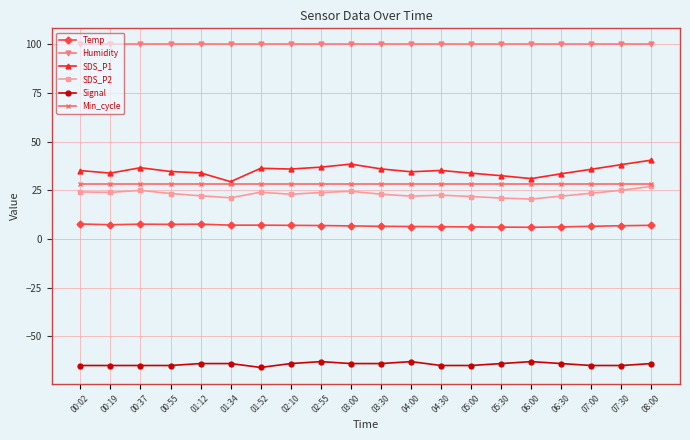

True or false: Min_cycle and Temp cross at least once.

False